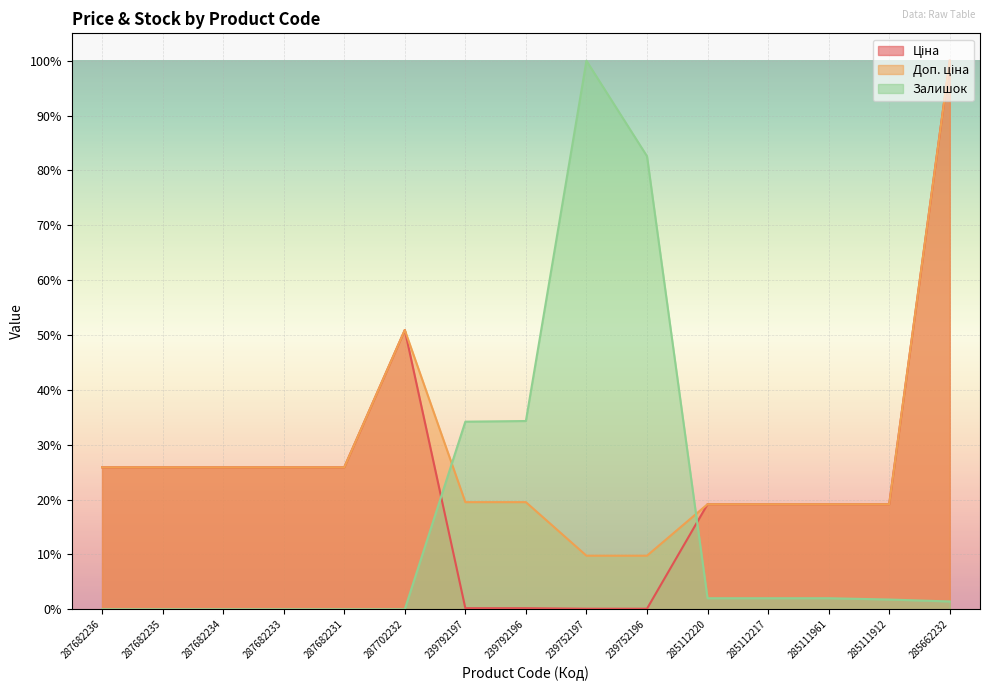

Does the chart display data point markers on the line(s)?

No